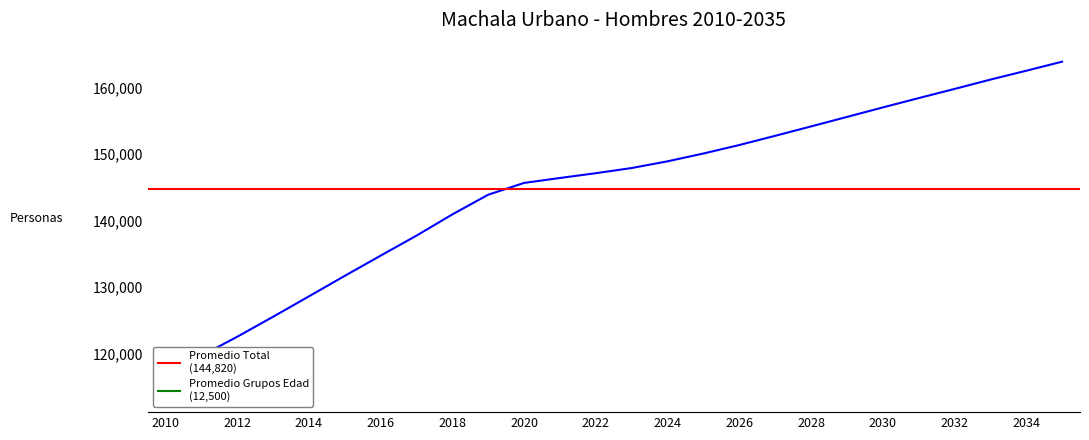

Which series changed the most between 2015 and 2025?

Total